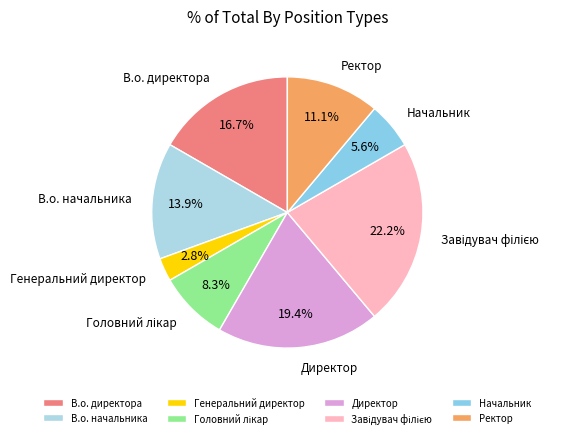

What is the smallest slice in the pie chart?

Генеральний директор